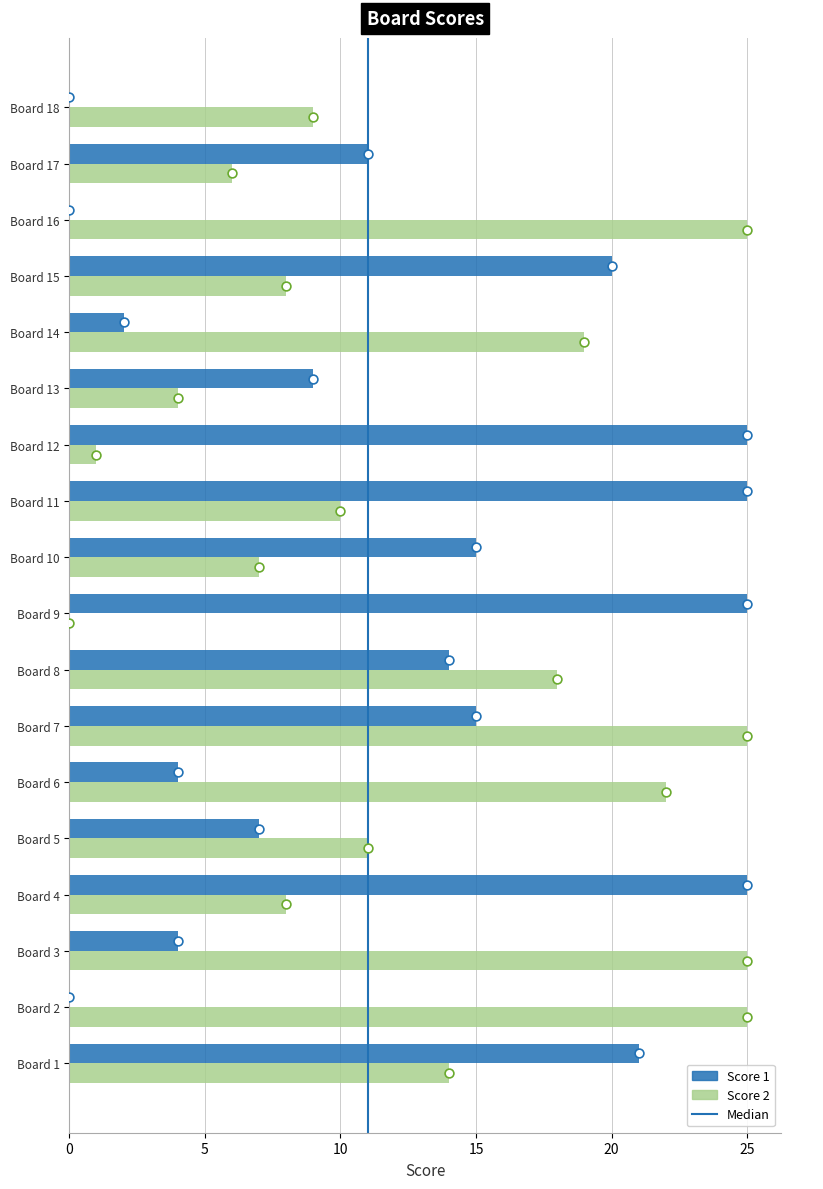

At how many categories does at least one series exceed 8?

18